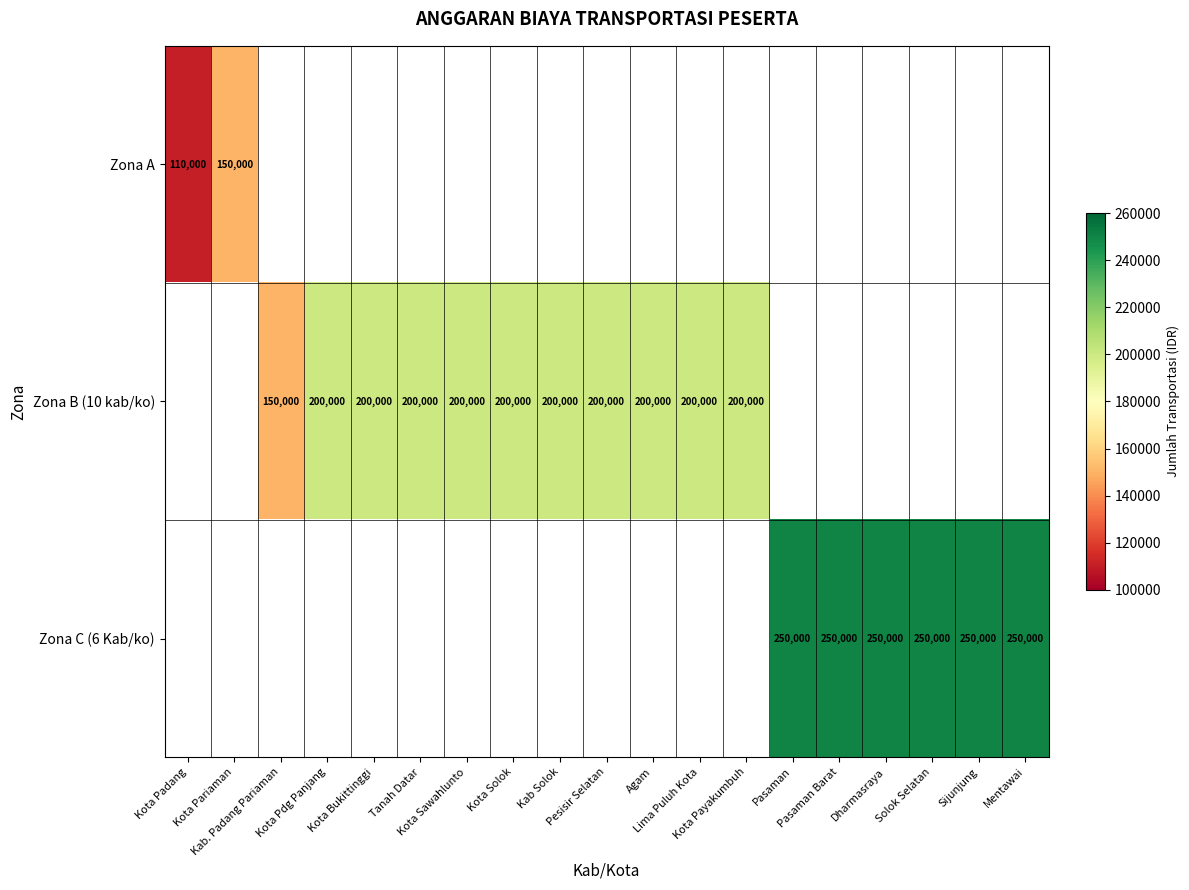

How many positive values does the Zona A series have?

2